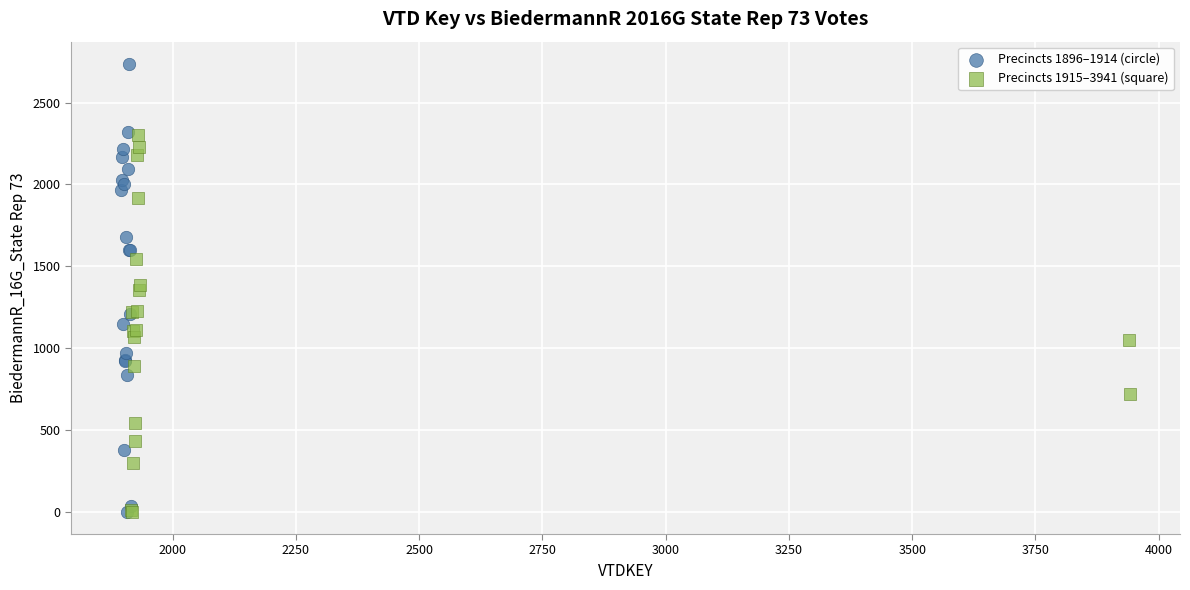

Which series has the largest Y range (max minus min)?

Precincts 1896–1914 (circle)